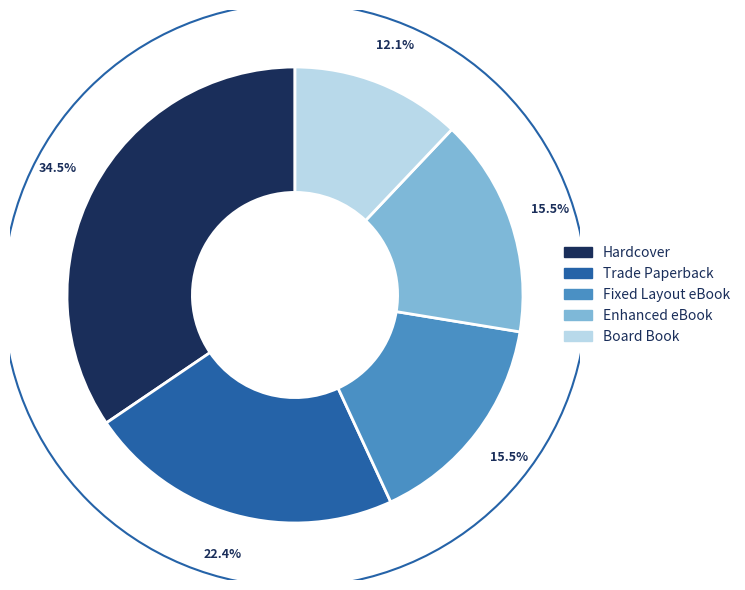

Do Fixed Layout eBook and Board Book together represent more than half of the pie?

No